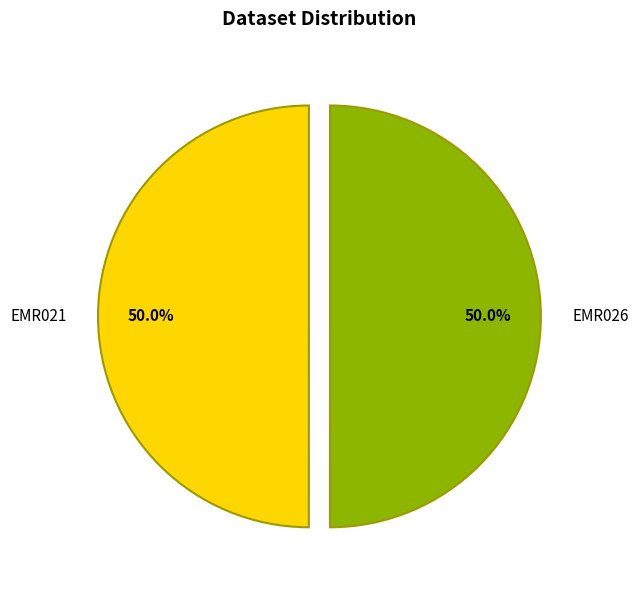

Approximately how many times larger is the value at EMR026 compared to EMR021?

1.0